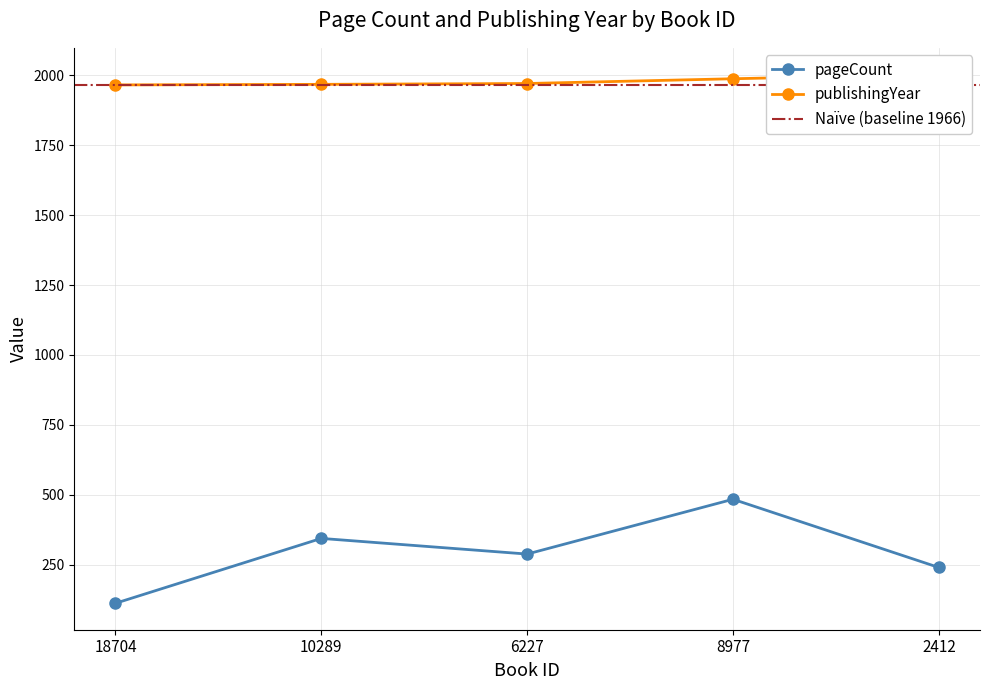

What are all the series names shown in the legend?

pageCount, publishingYear